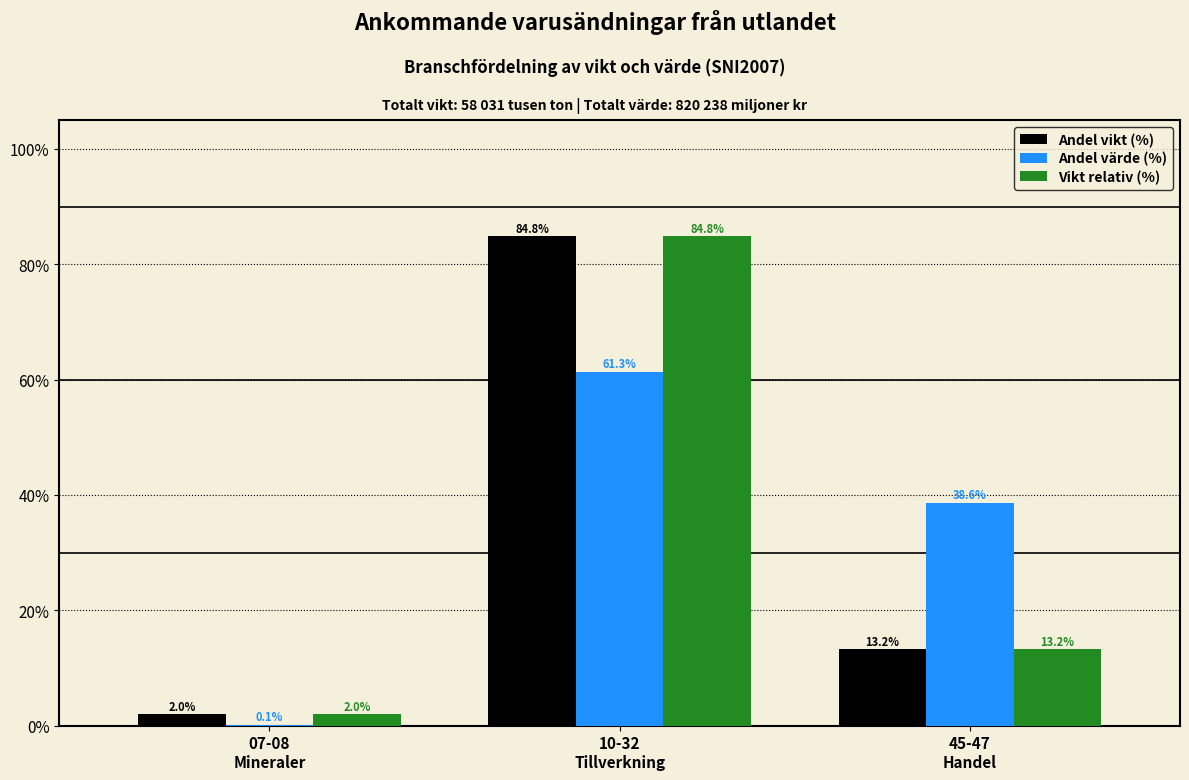

What is the greatest value displayed?

84.8